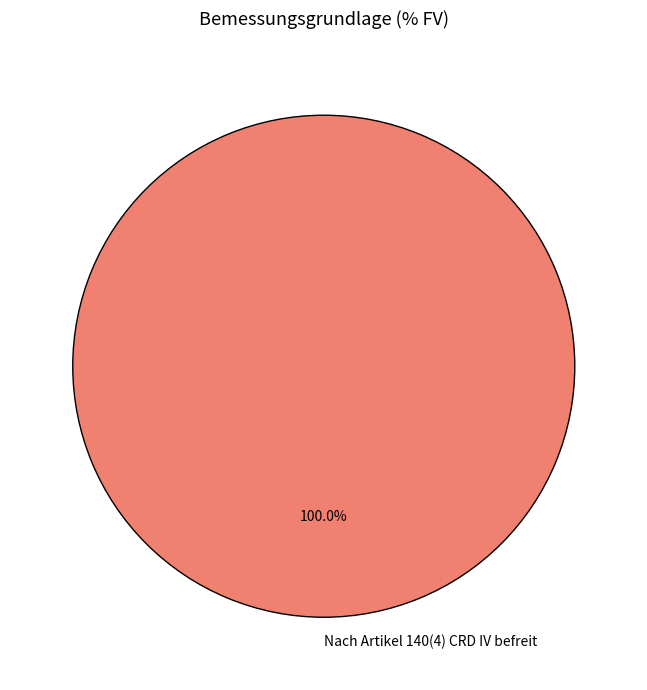

Which category accounts for the majority?

Nach Artikel 140(4) CRD IV befreit